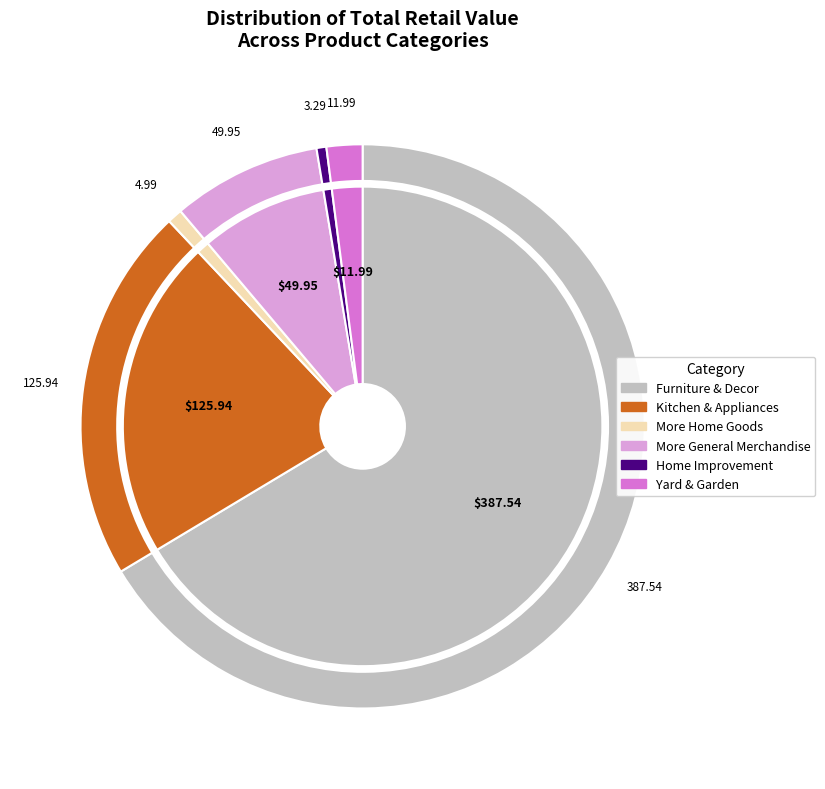

The Yard & Garden slice represents 1% of the pie. True or false?

False